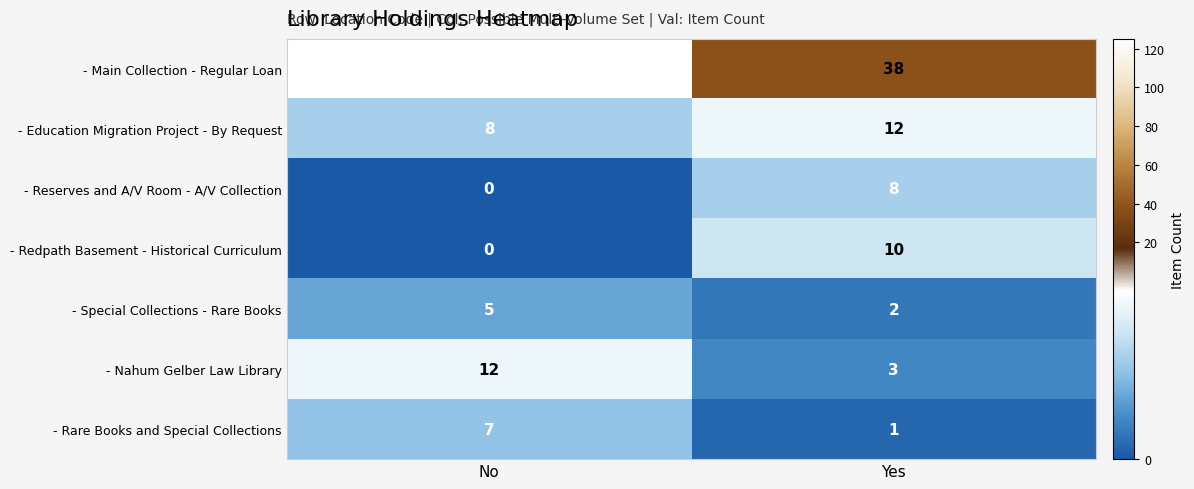

At which label is - Reserves and A/V Room - A/V Collection closest to 4?

No